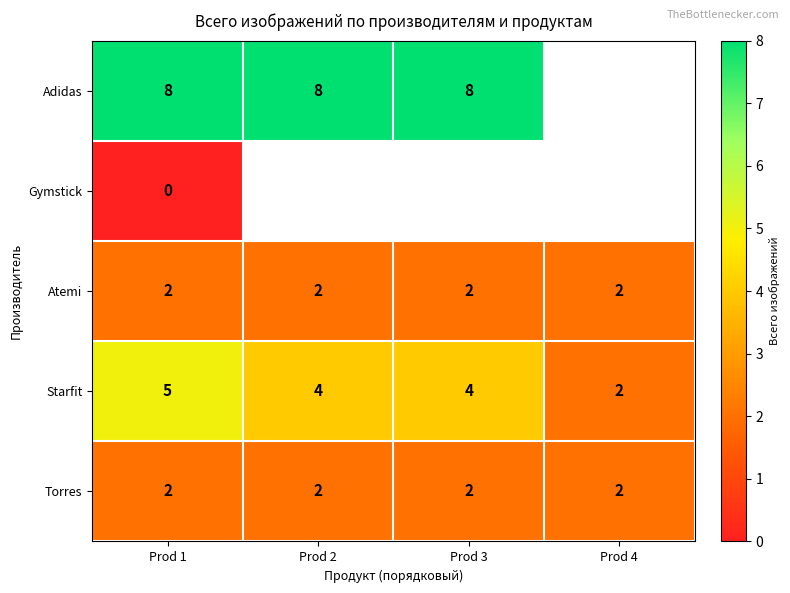

How many Starfit values are between 4 and 5?

3